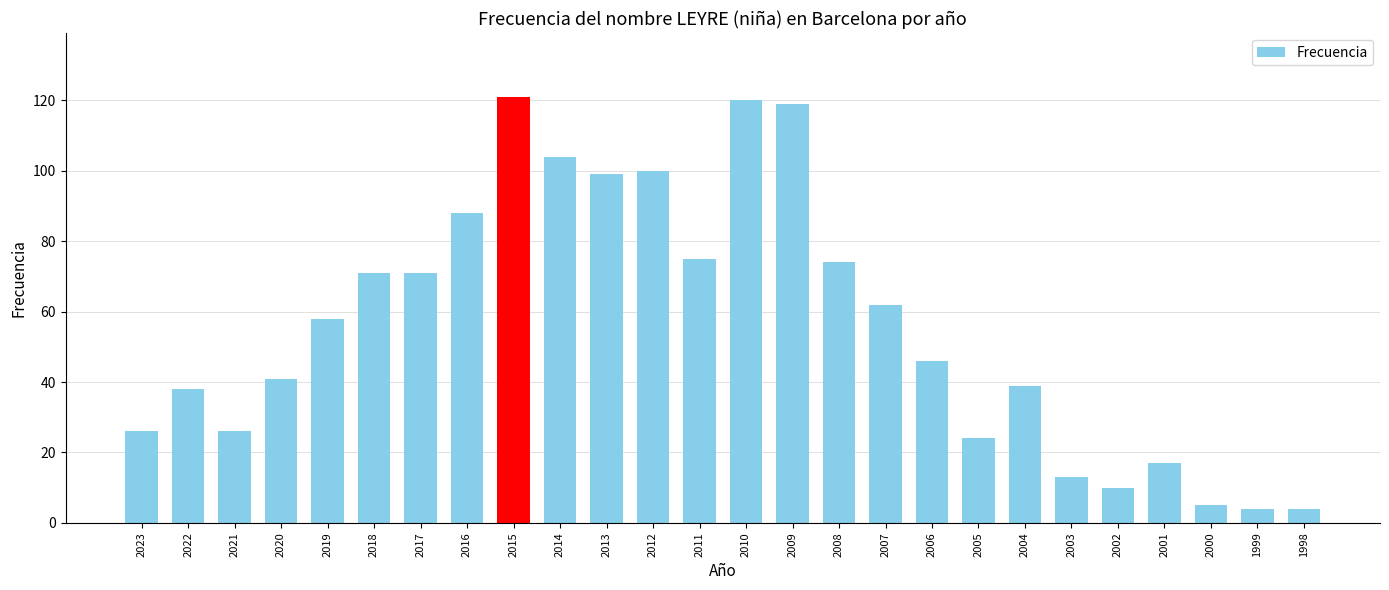

What is the value of the 16th bar from the left?

74